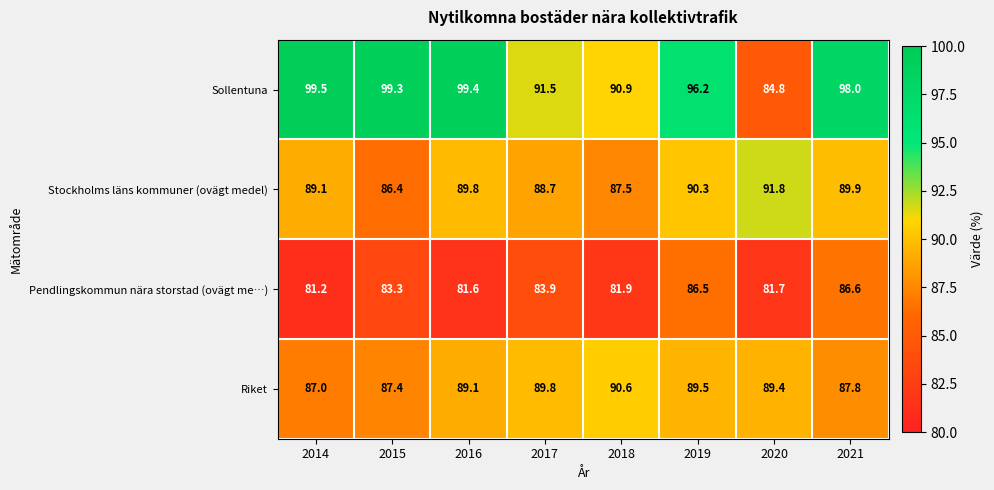

What is the difference between the second highest and second lowest values in the Sollentuna series?

8.5